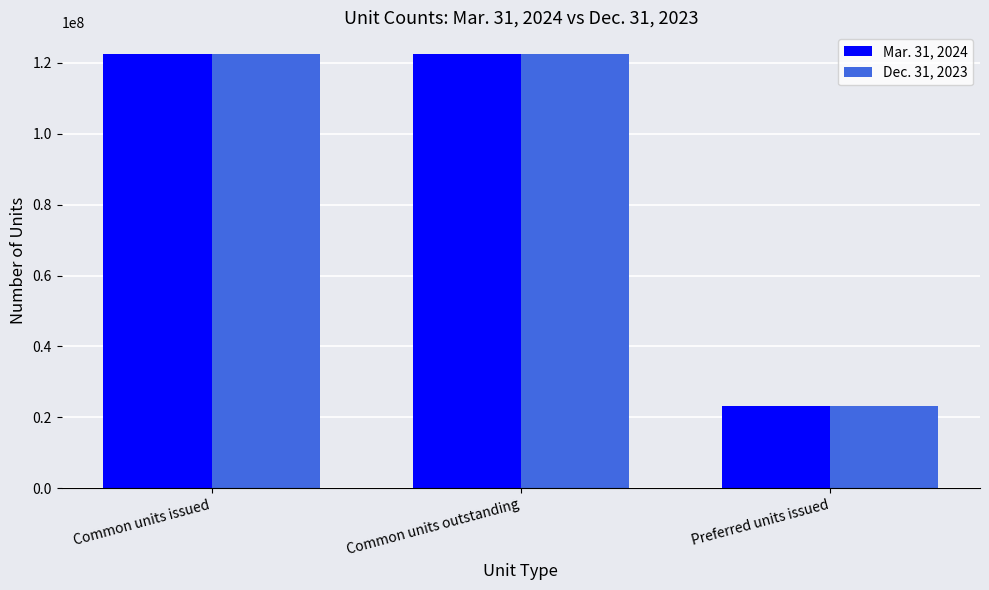

What is the minimum value shown in the chart?

23111918